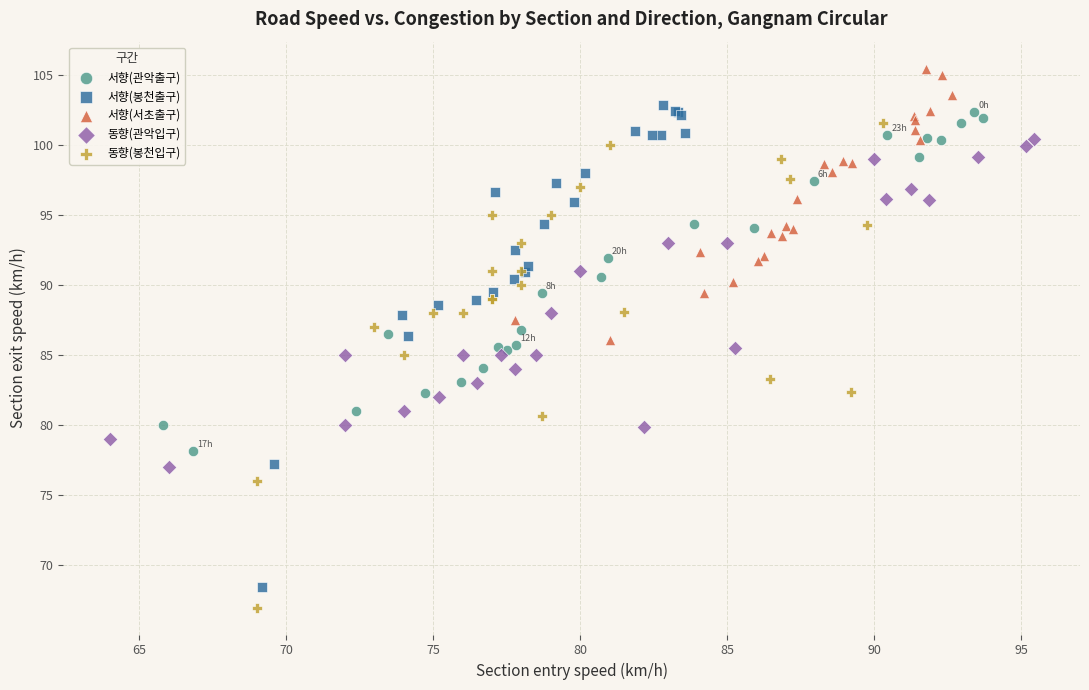

Which series reaches the maximum Y coordinate?

서향(서초출구)